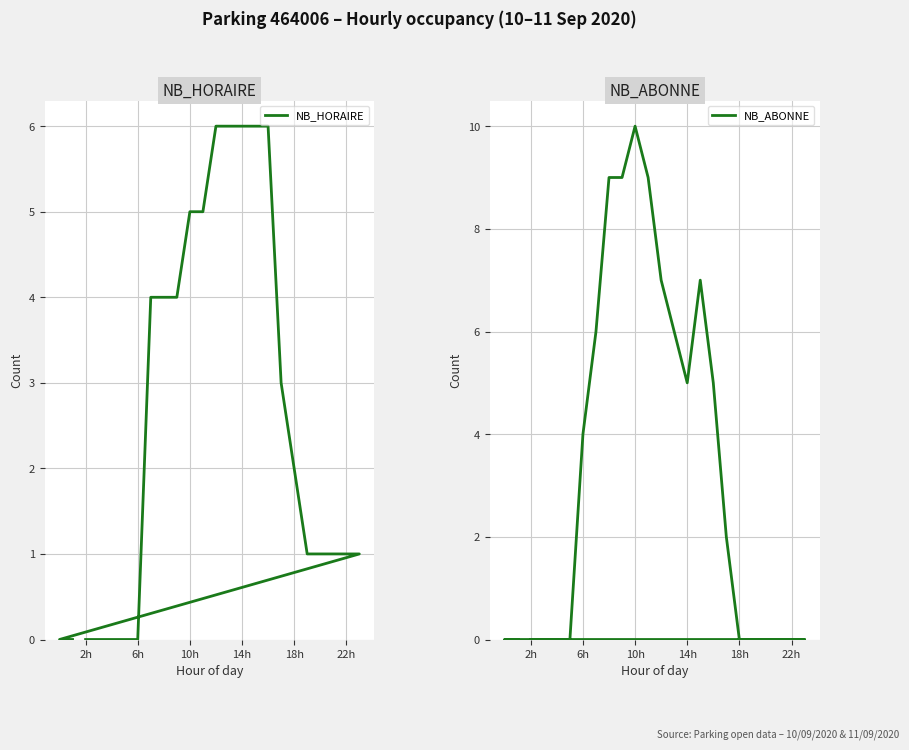

After their last crossing, which series has the higher values: NB_ABONNE or NB_HORAIRE?

NB_HORAIRE